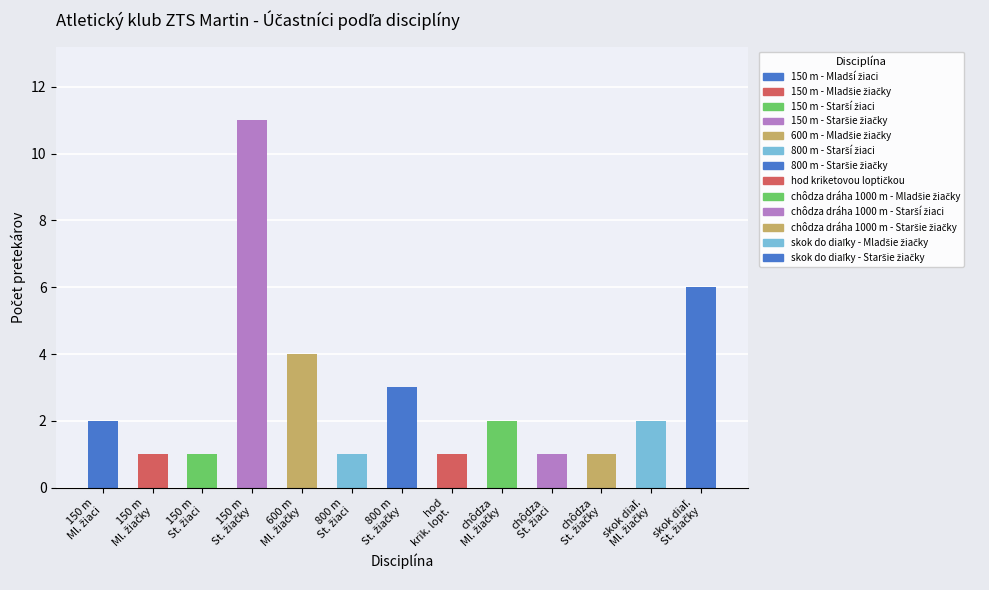

What is the maximum value shown in the chart?

11